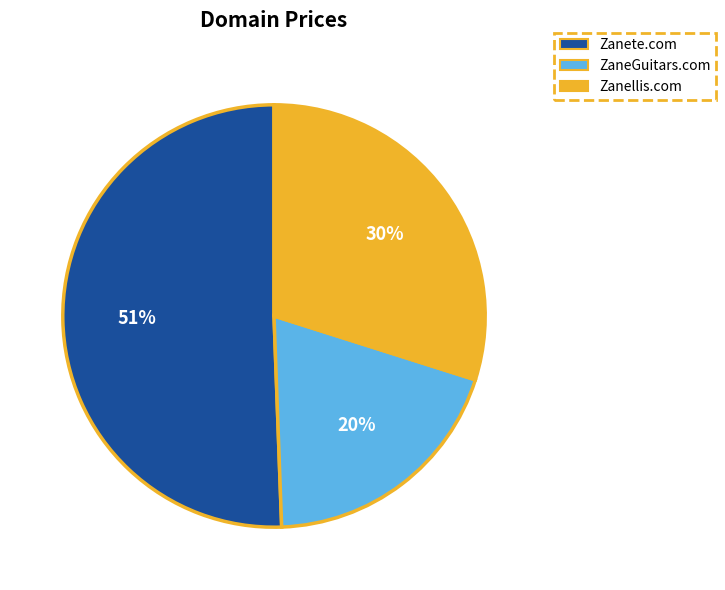

To the nearest percent, what portion does Zanellis.com represent?

30%